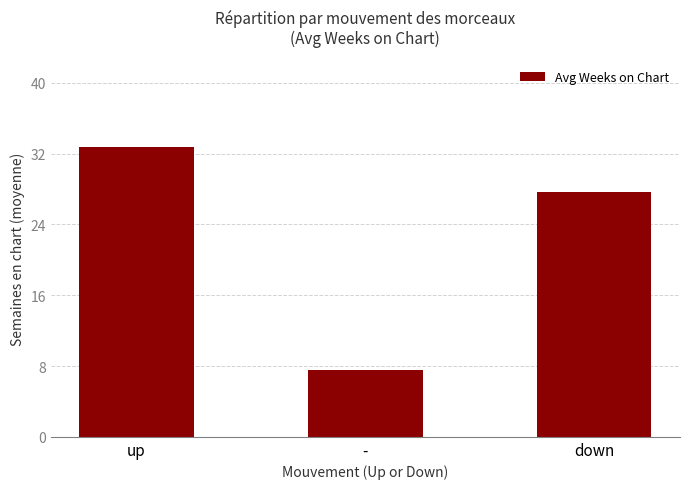

Between down and -, which is larger?

down